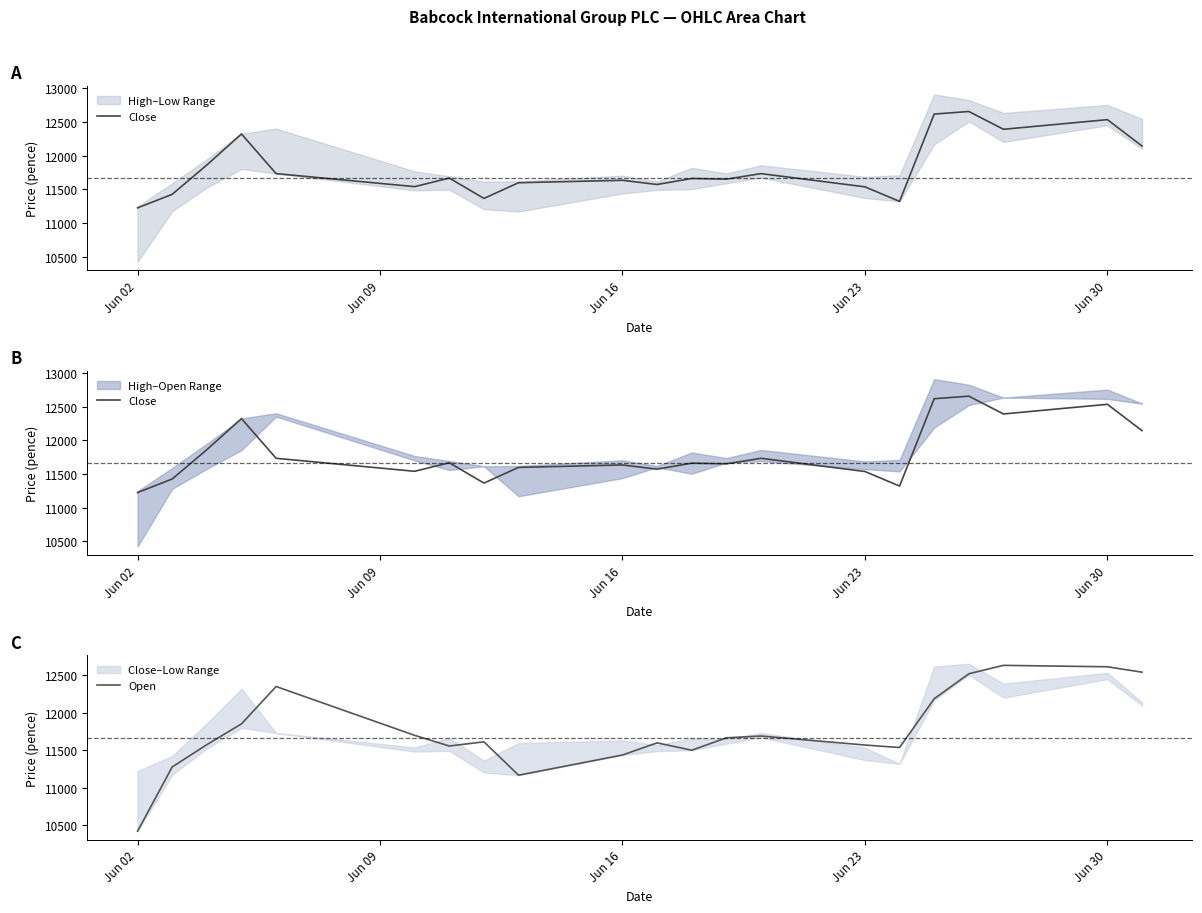

What is the maximum value for Open?

12634